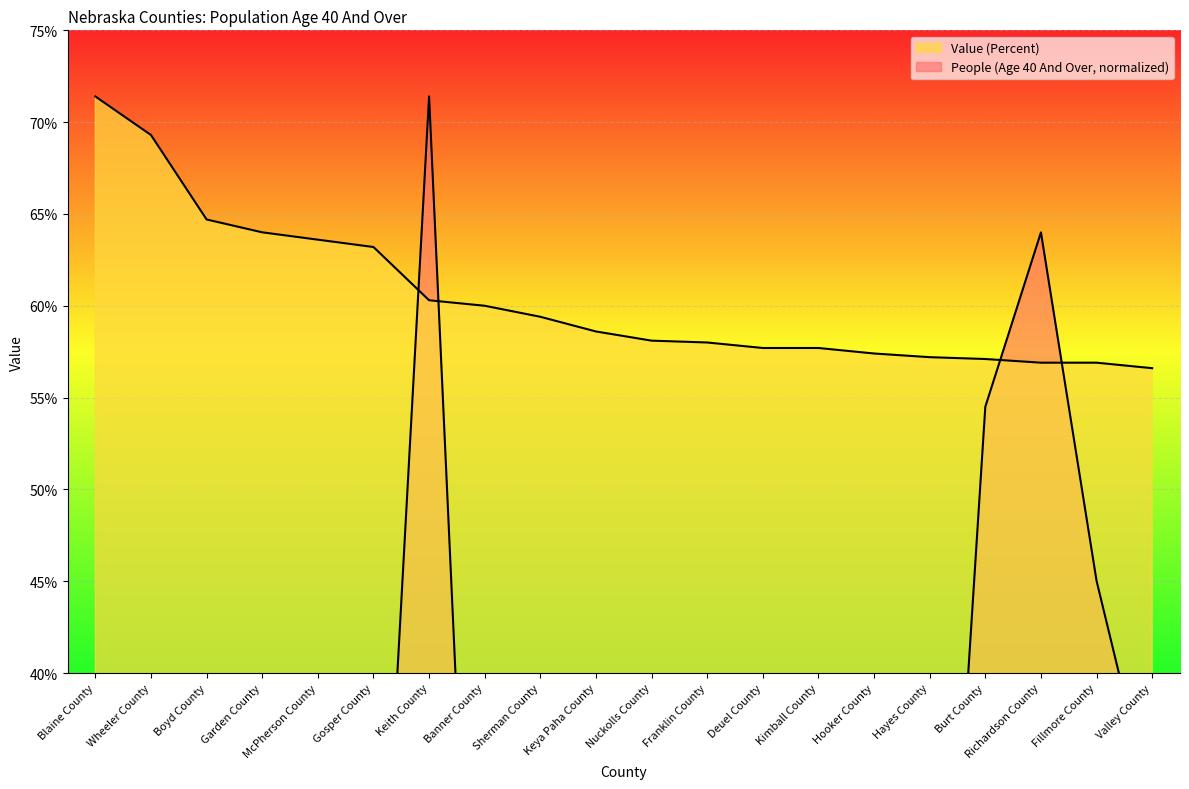

Rank the categories by People (Age 40 And Over) value from highest to lowest.

Keith County, Richardson County, Burt County, Fillmore County, Nuckolls County, Valley County, Kimball County, Sherman County, Franklin County, Boyd County, Gosper County, Garden County, Deuel County, Keya Paha County, Hayes County, Wheeler County, Hooker County, Banner County, McPherson County, Blaine County